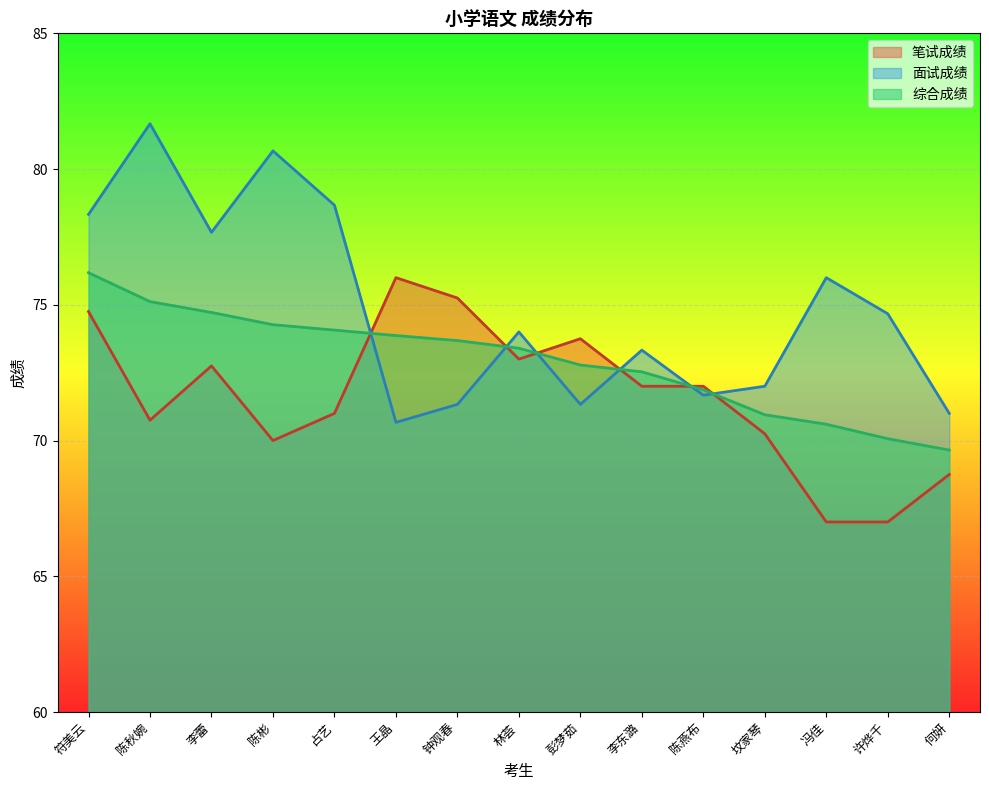

Reading left to right, list all the values displayed in this chart.

笔试成绩: 符美云=74.8	陈秋婉=70.8	李蕾=72.8	陈彬=70.0	占艺=71.0	王晶=76.0	钟观春=75.2	林荟=73.0	彭梦茹=73.8	李东潞=72.0	陈燕布=72.0	坟家琴=70.2	冯佳=67.0	许烨千=67.0	何妍=68.8
面试成绩: 符美云=78.3	陈秋婉=81.7	李蕾=77.7	陈彬=80.7	占艺=78.7	王晶=70.7	钟观春=71.3	林荟=74.0	彭梦茹=71.3	李东潞=73.3	陈燕布=71.7	坟家琴=72.0	冯佳=76.0	许烨千=74.7	何妍=71.0
综合成绩: 符美云=76.2	陈秋婉=75.1	李蕾=74.7	陈彬=74.3	占艺=74.1	王晶=73.9	钟观春=73.7	林荟=73.4	彭梦茹=72.8	李东潞=72.5	陈燕布=71.9	坟家琴=71.0	冯佳=70.6	许烨千=70.1	何妍=69.7